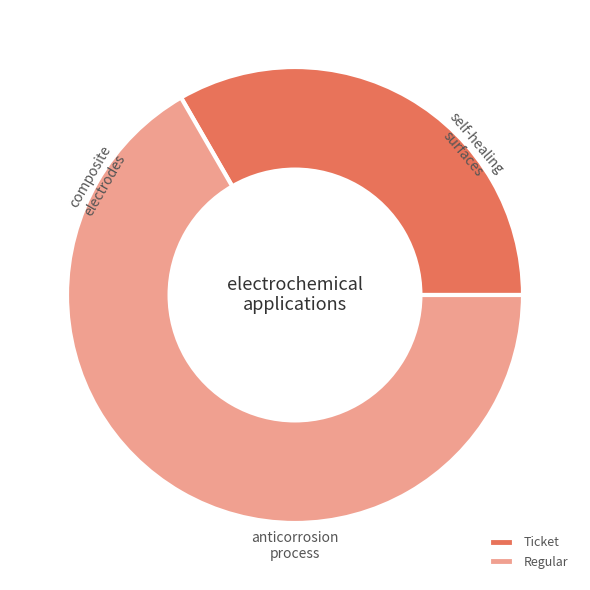

True or false: Ticket accounts for 47% of the total.

False